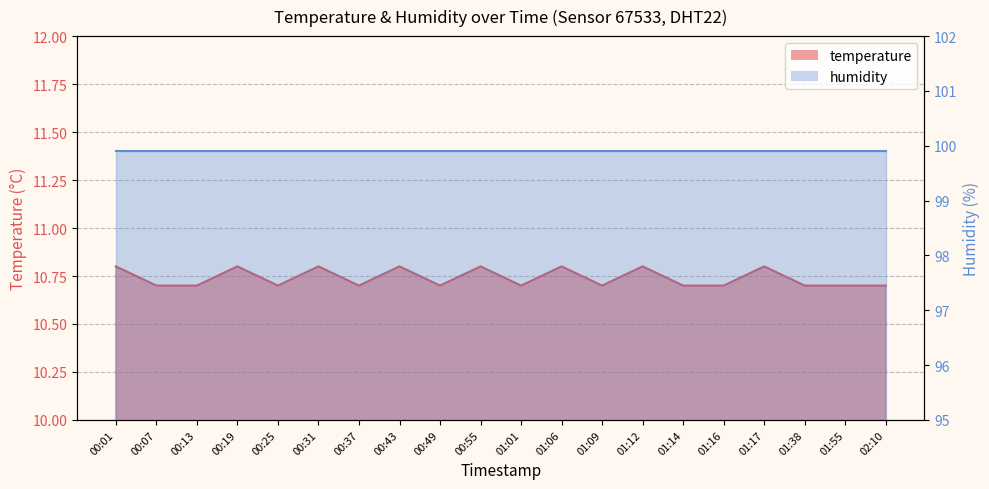

Count the values in the range 10 to 11.

20